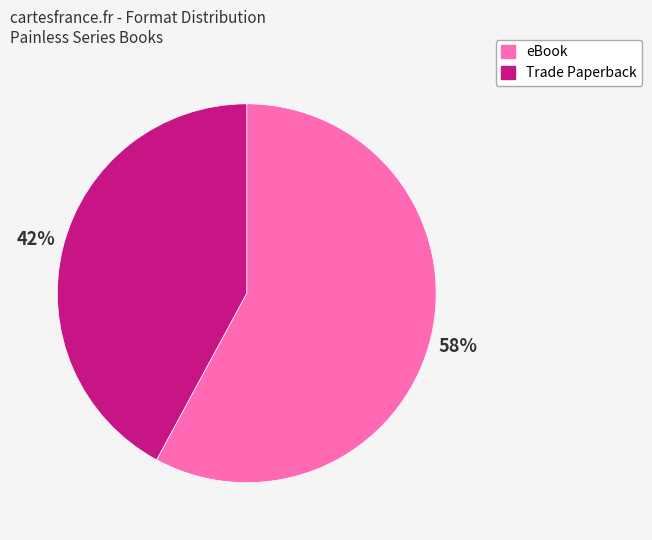

What percentage is the Trade Paperback slice, to the nearest percent?

42%